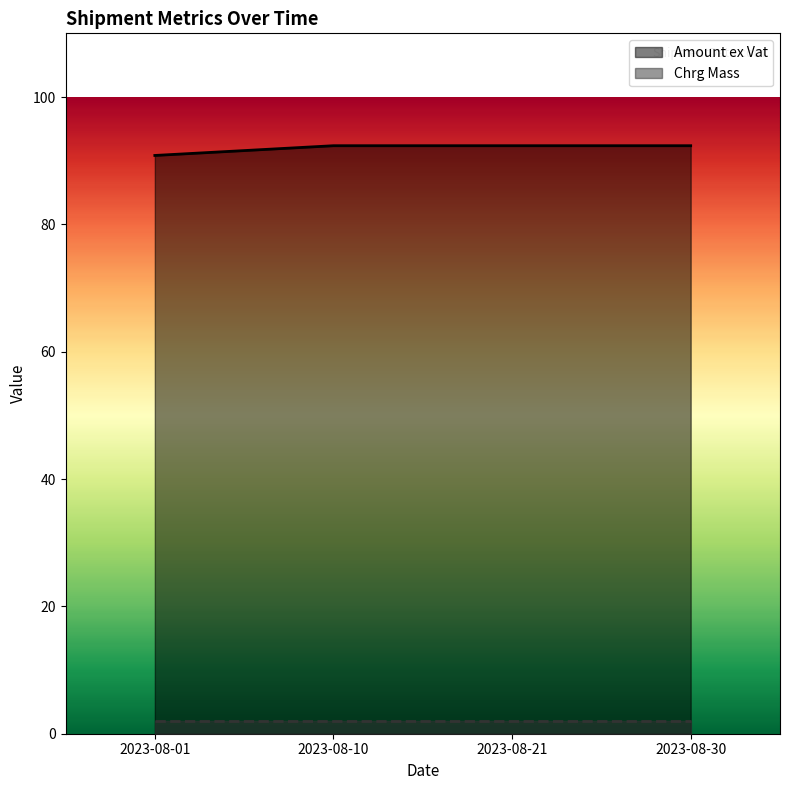

The chart shows a value of 31.7 at 2023-08-10. True or false?

False